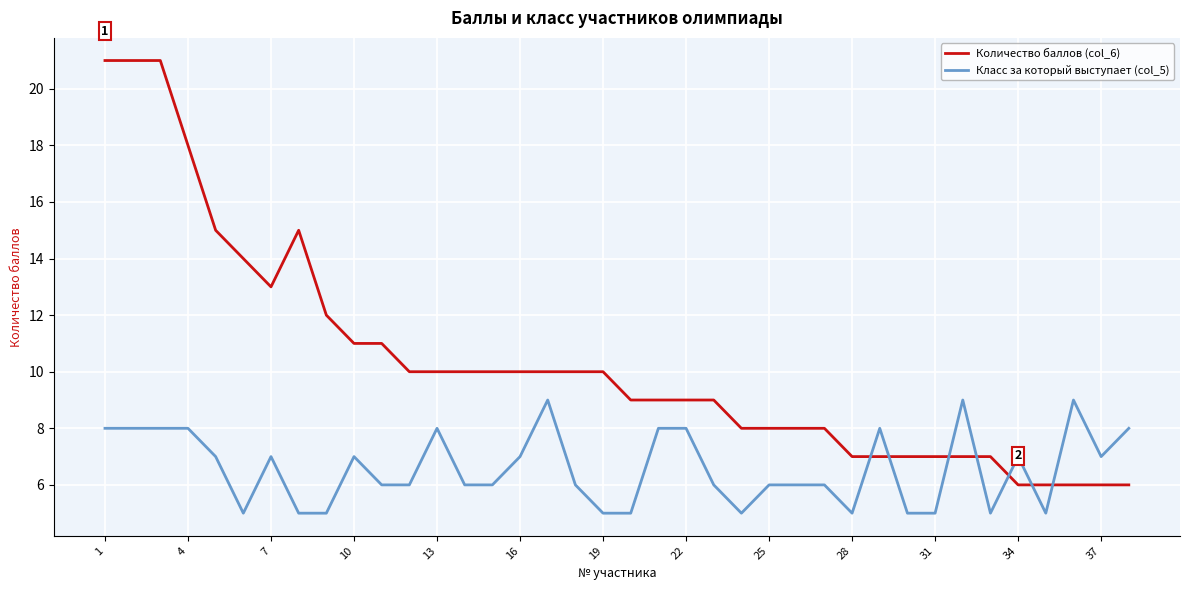

What is the difference between the second highest and second lowest values in the Количество баллов (col_6) series?

15